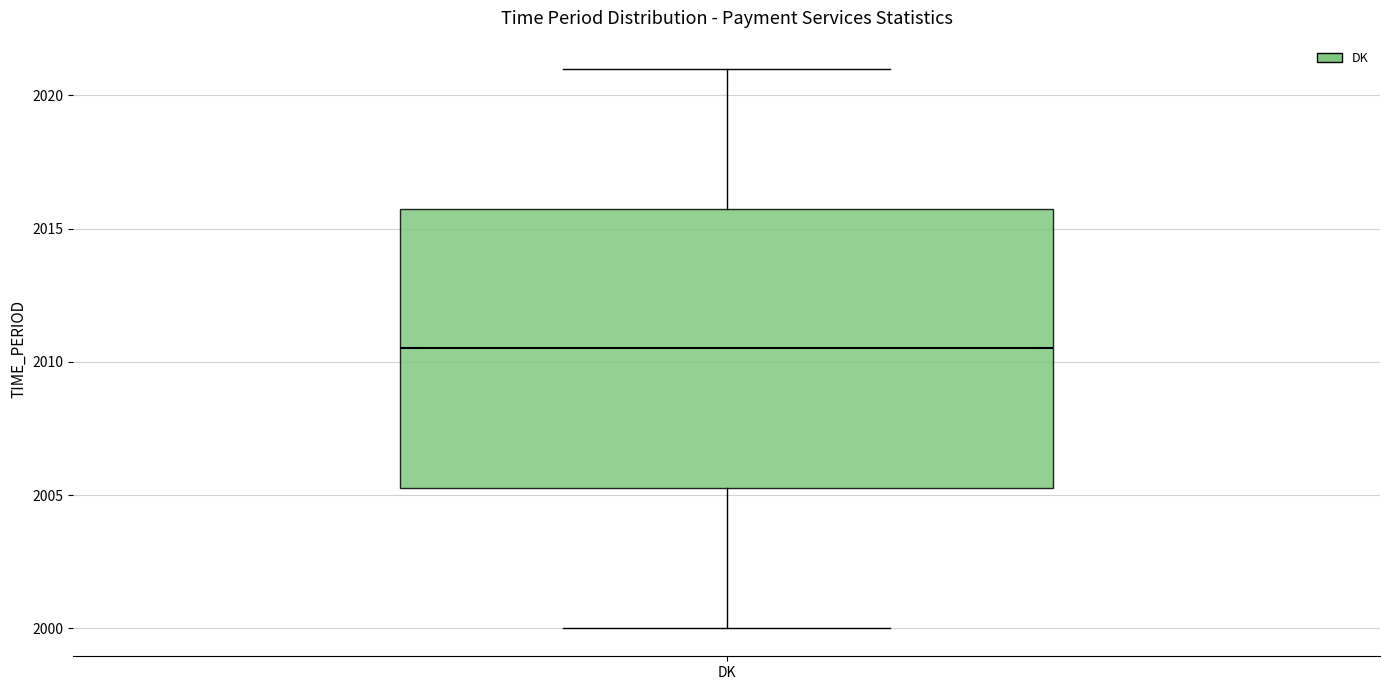

Where does the upper whisker of the box for DK end on the y-axis? The values are not printed on the chart, so give them approximately, as read against the axis.

2021.0